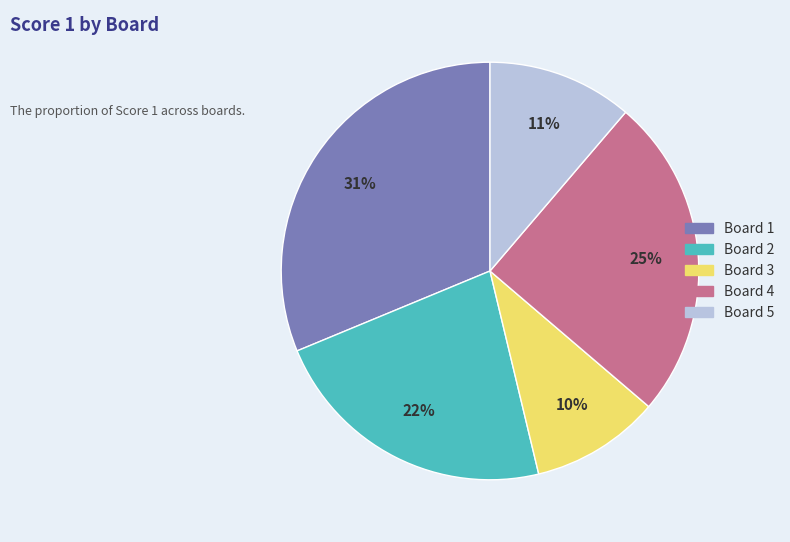

To the nearest percent, what is the average slice percentage?

20%